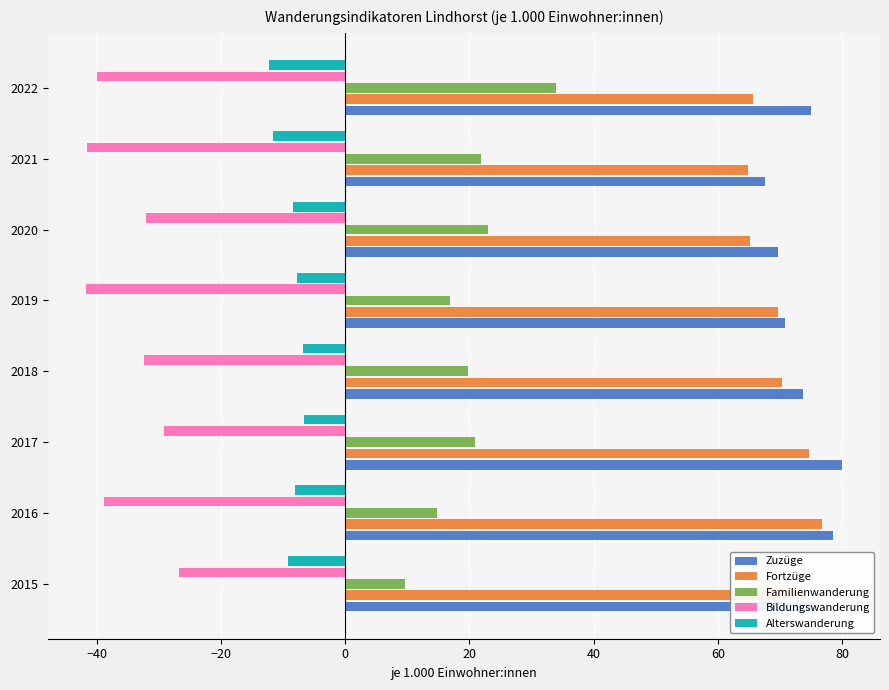

The Bildungswanderung series shows -40.0 at 2022. True or false?

True